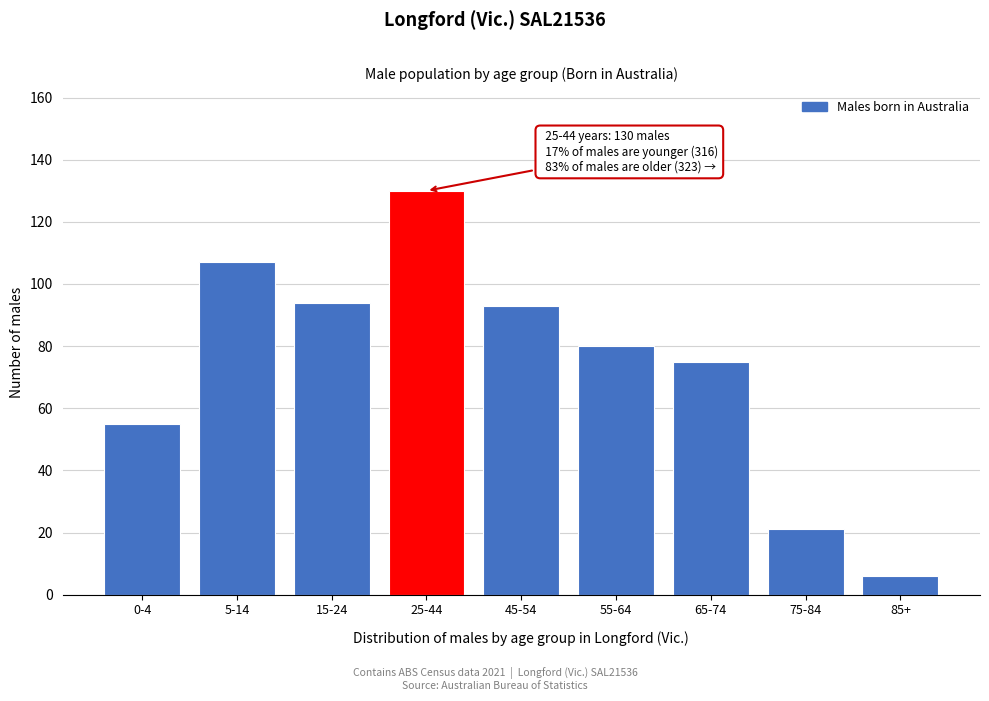

Reading right to left, transcribe all the data shown in this chart.

85+=6	75-84=21	65-74=75	55-64=80	45-54=93	25-44=130	15-24=94	5-14=107	0-4=55